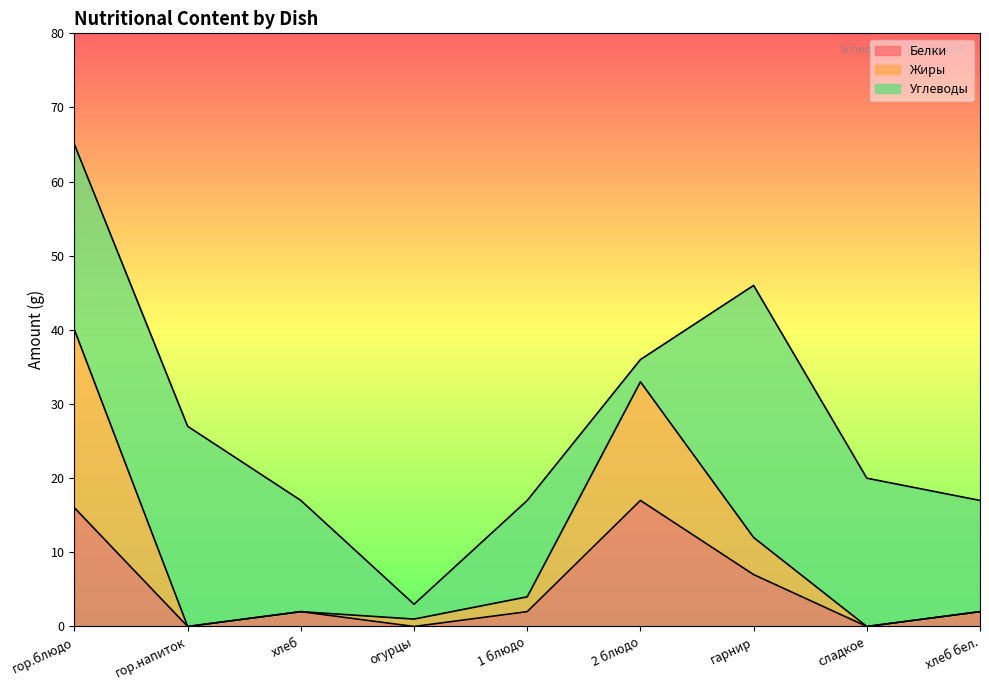

Read the Жиры value at гарнир, to the nearest 10.

10